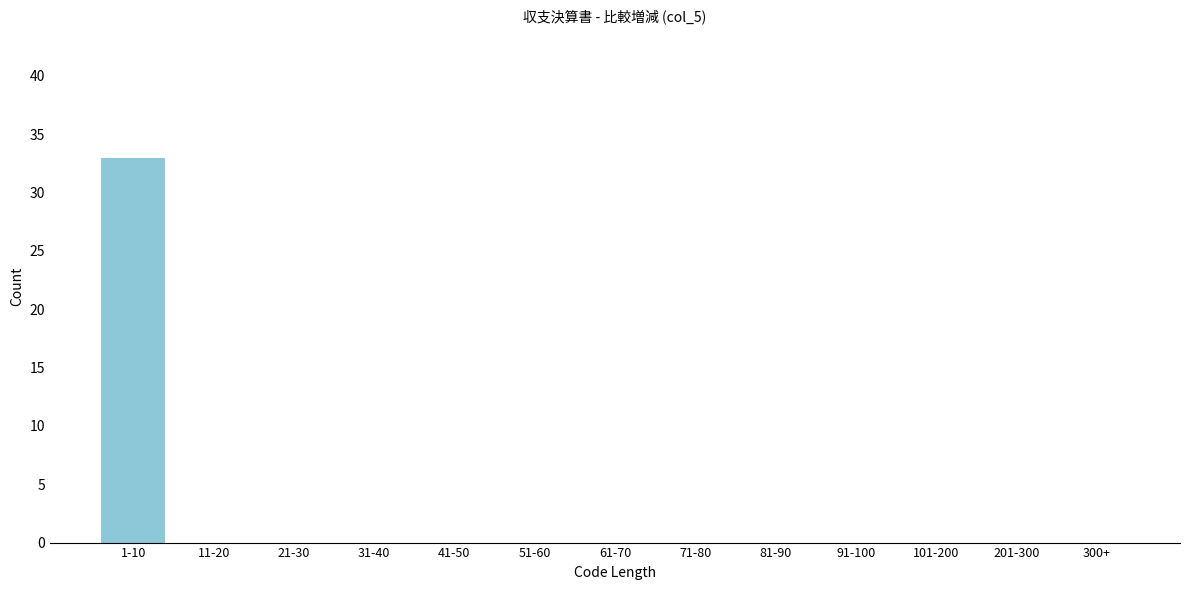

Reading right to left, transcribe all the data shown in this chart.

300+=0	201-300=0	101-200=0	91-100=0	81-90=0	71-80=0	61-70=0	51-60=0	41-50=0	31-40=0	21-30=0	11-20=0	1-10=33